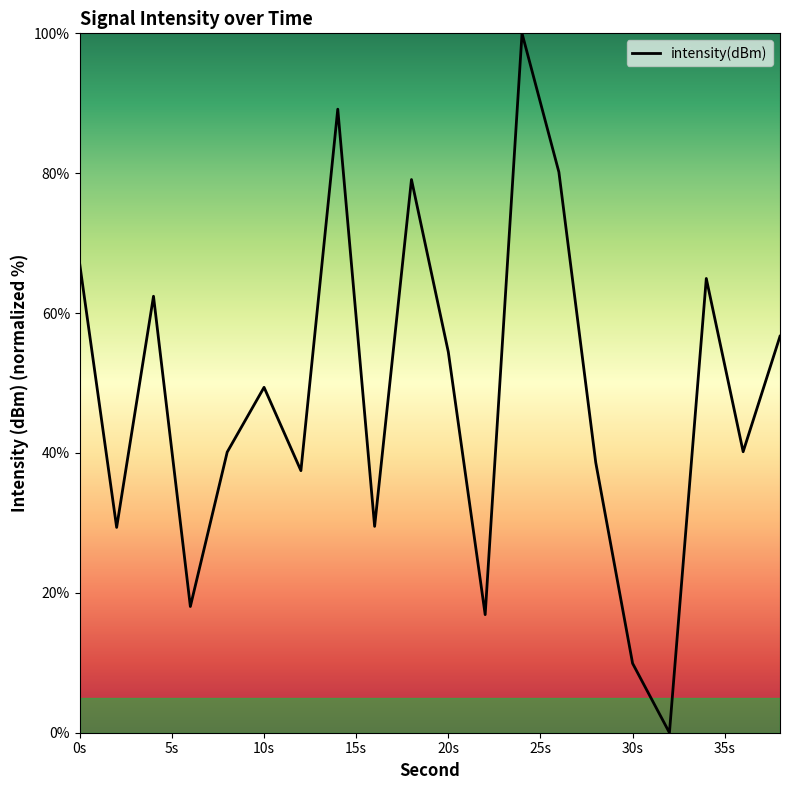

What is the greatest value displayed?

100.0